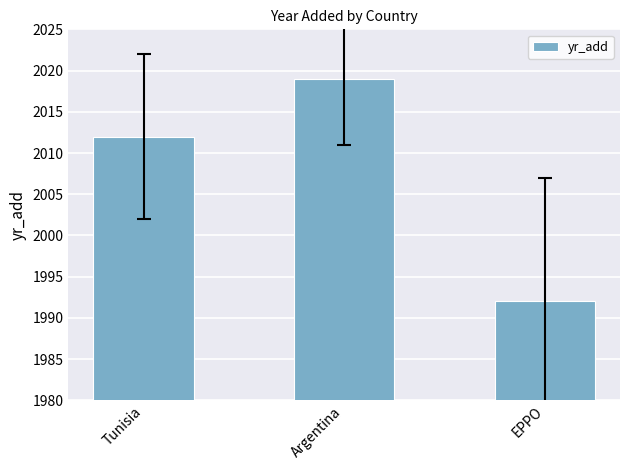

At which category does the chart reach its minimum across all series?

EPPO